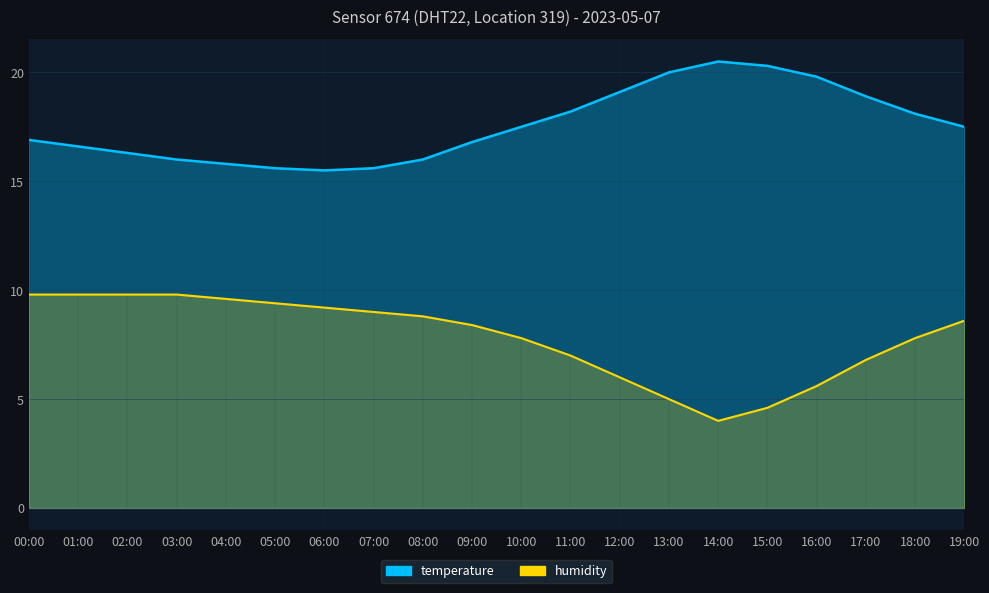

Is it true that temperature equals 16.0 at 03:00?

True